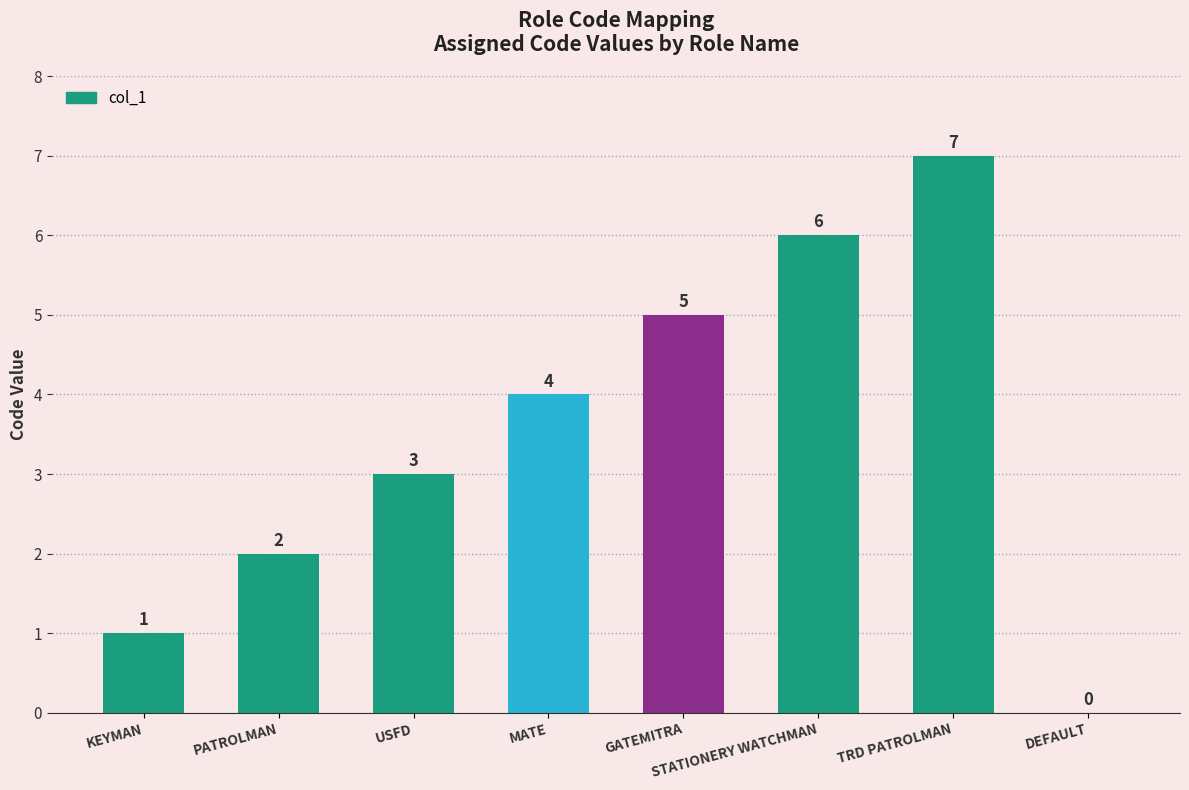

What is the sum of all values?

28